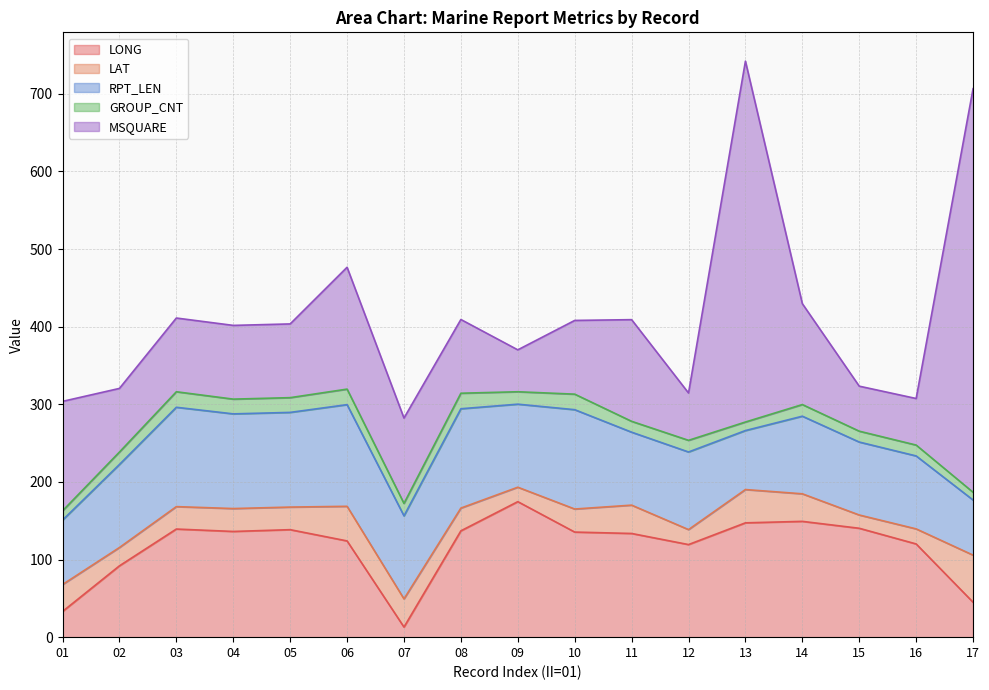

Which category has the lowest value in the GROUP_CNT series?

17